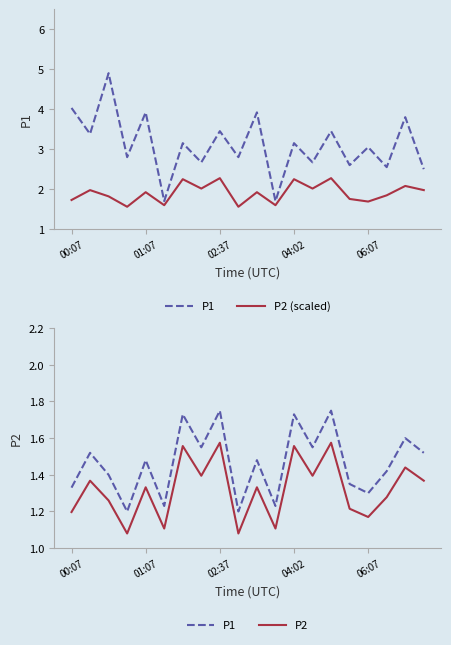

What is the difference between the maximum and minimum values in the P1 series?

0.6